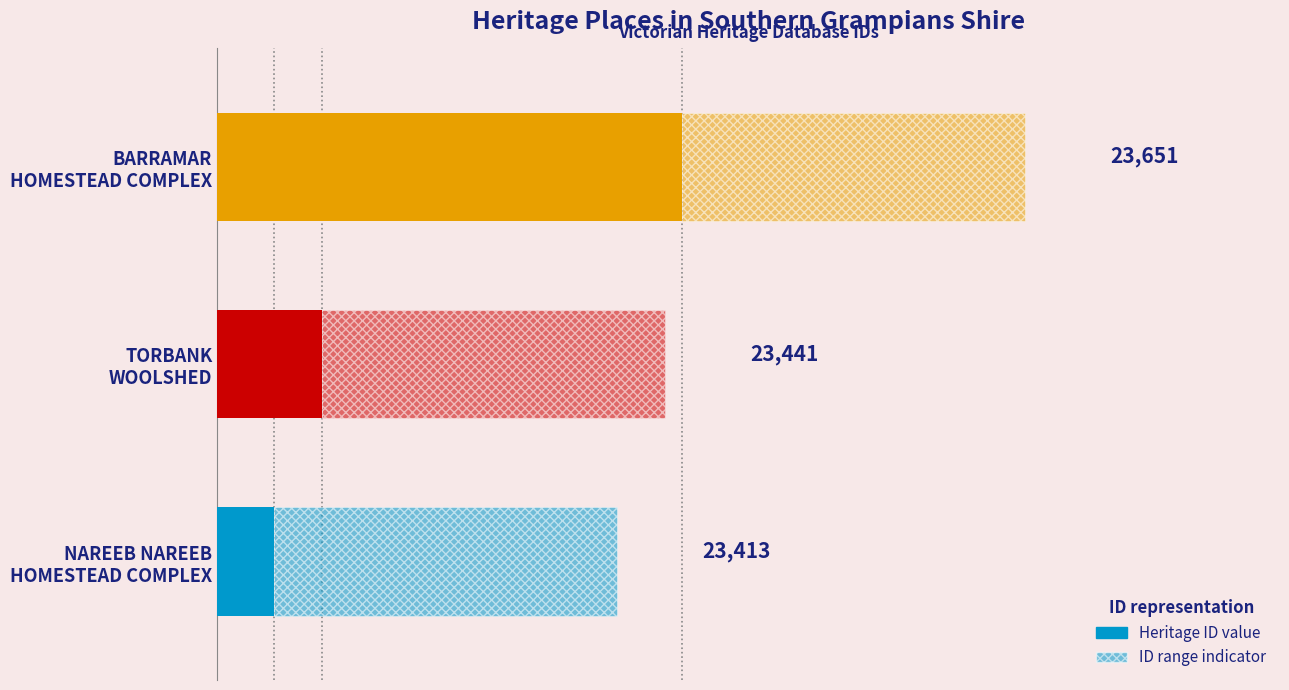

What is the difference between the maximum and minimum values?

238